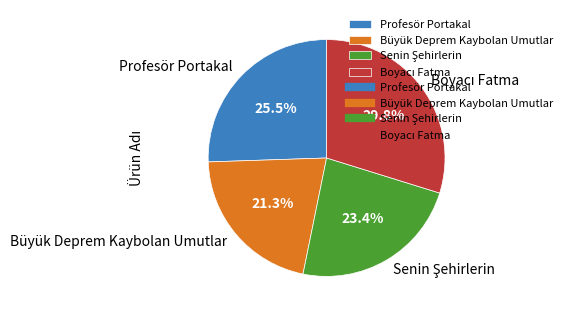

What percentage do Büyük Deprem Kaybolan Umutlar and Profesör Portakal together represent?

46.8%